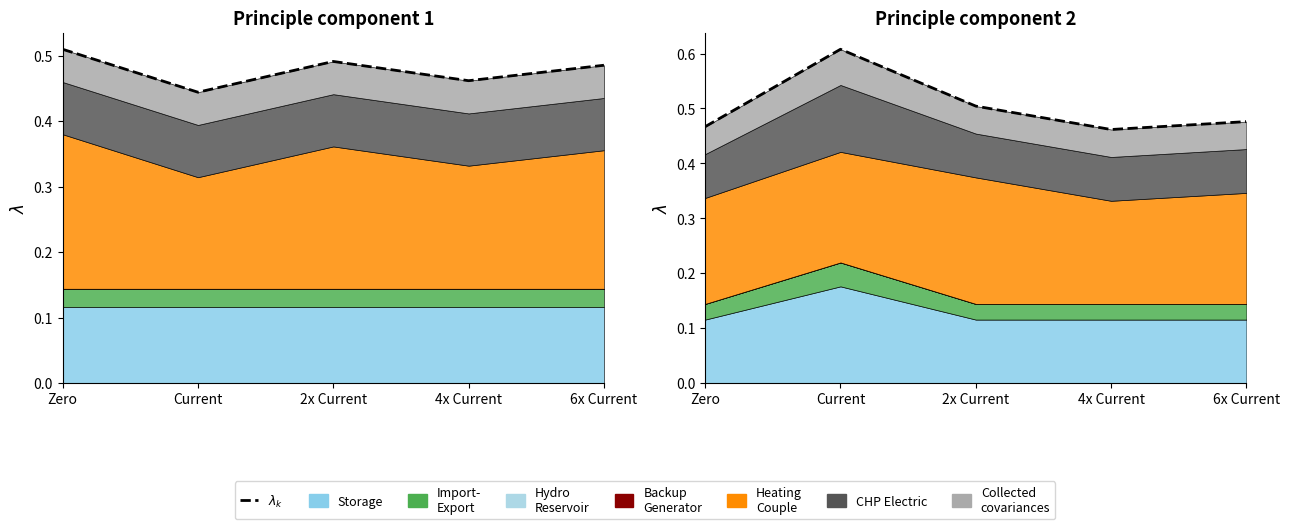

List the labels in order of value, smallest first.

4x Current, Zero, 6x Current, 2x Current, Current